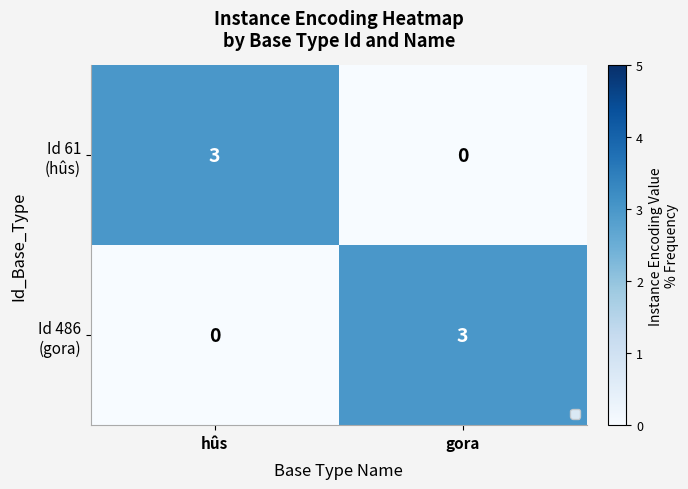

Count the number of data series in this chart.

2